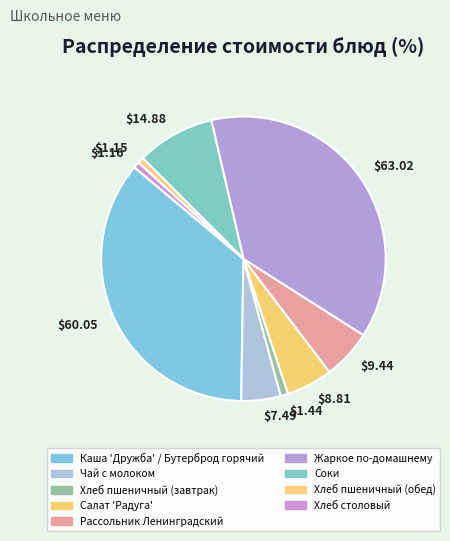

How many segments does this pie chart have?

9